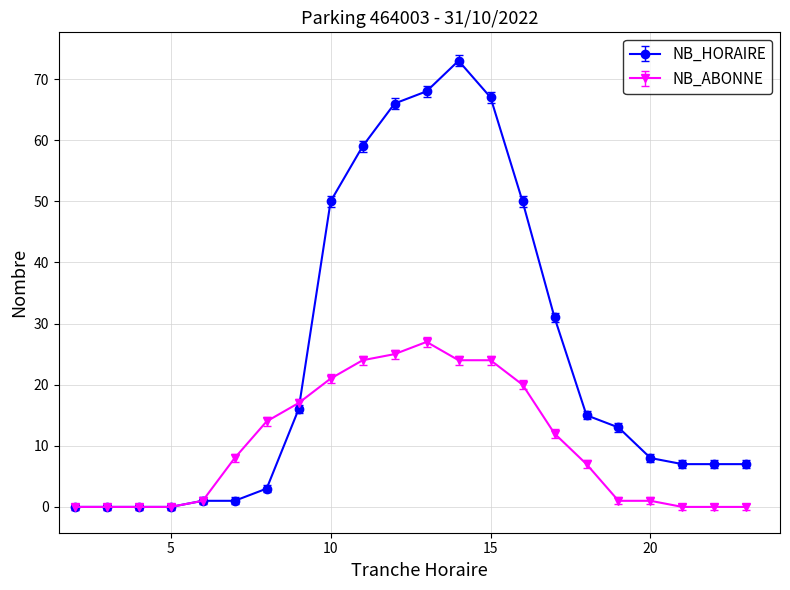

What is the maximum value for NB_HORAIRE?

73